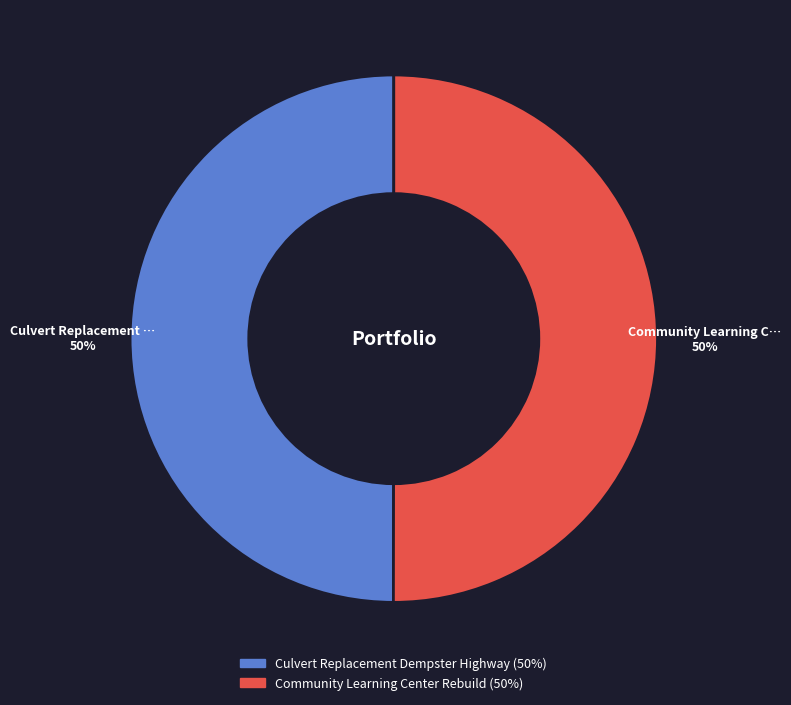

Is the sum of Community Learning Center Rebuild and Culvert Replacement Dempster Highway greater than half?

Yes